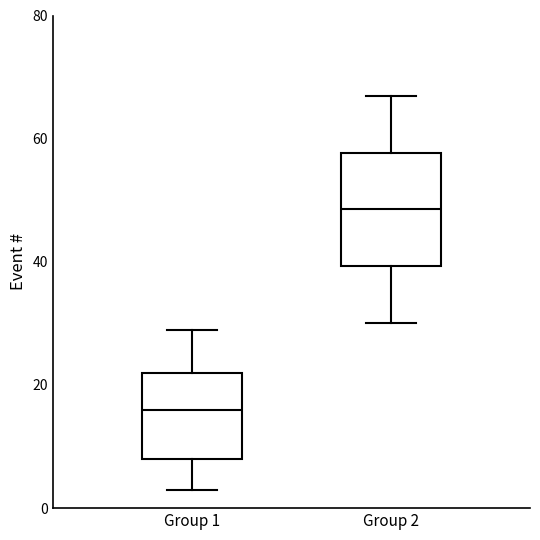

Reading left to right, read every box against the y-axis: the position of its median line, the range the box covers, and the ends of its whiskers. The values are not printed on the chart, so give them approximately, as read against the axis.

Group 1: median 16, box 8 to 22, whiskers 4 to 30
Group 2: median 48, box 40 to 58, whiskers 30 to 68